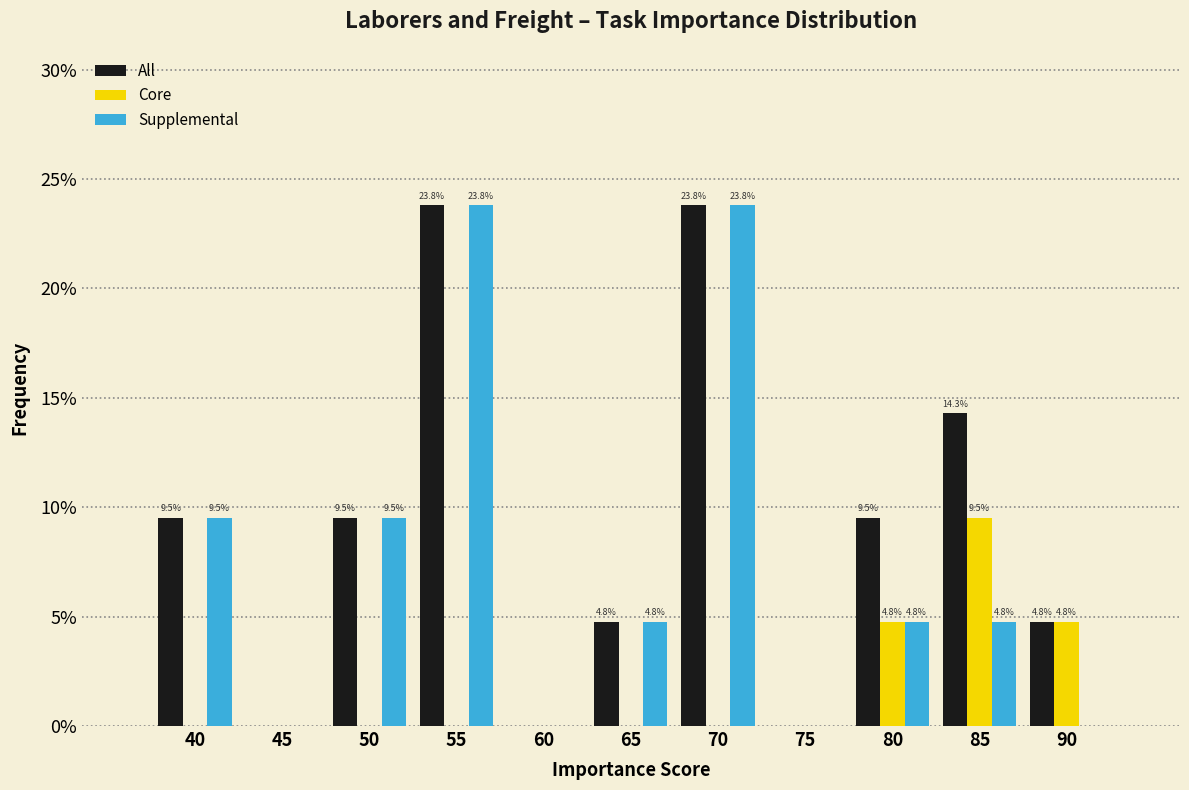

Reading right to left, list all the values displayed in this chart.

All: 90=4.8	85=14.3	80=9.5	75=0.0	70=23.8	65=4.8	60=0.0	55=23.8	50=9.5	45=0.0	40=9.5
Core: 90=4.8	85=9.5	80=4.8	75=0.0	70=0.0	65=0.0	60=0.0	55=0.0	50=0.0	45=0.0	40=0.0
Supplemental: 90=0.0	85=4.8	80=4.8	75=0.0	70=23.8	65=4.8	60=0.0	55=23.8	50=9.5	45=0.0	40=9.5